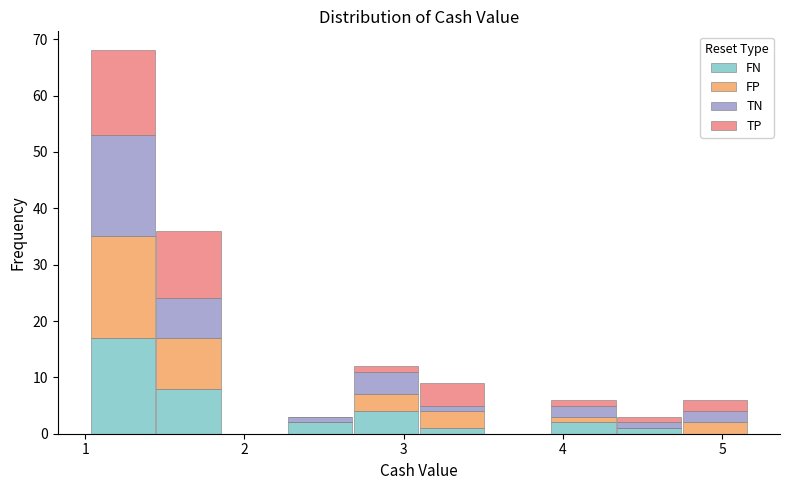

Reading left to right, list every stacked bar in this chart as the range it spans on the x-axis followed by its total height. Neither the bar edges nor the heights are printed on the chart, so give them approximately, as read against the axes.

1.0 to 1.4: 68
1.4 to 1.9: 36
1.9 to 2.3: 0
2.3 to 2.7: 3
2.7 to 3.1: 12
3.1 to 3.5: 9
3.5 to 3.9: 0
3.9 to 4.3: 6
4.3 to 4.7: 3
4.7 to 5.2: 6